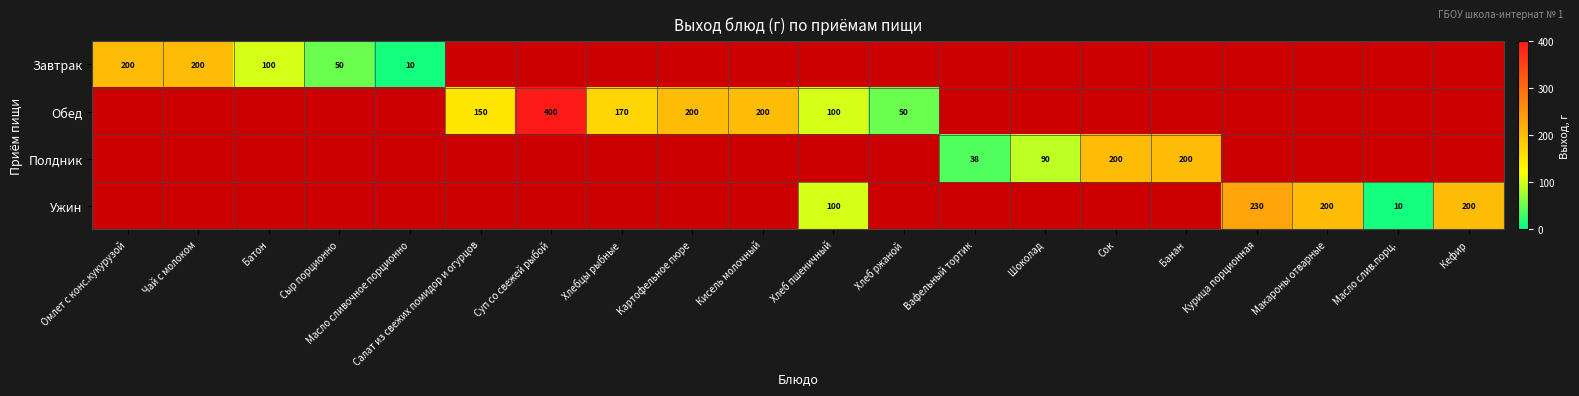

True or false: Обед has a value of 237.3 at Хлебцы рыбные.

False